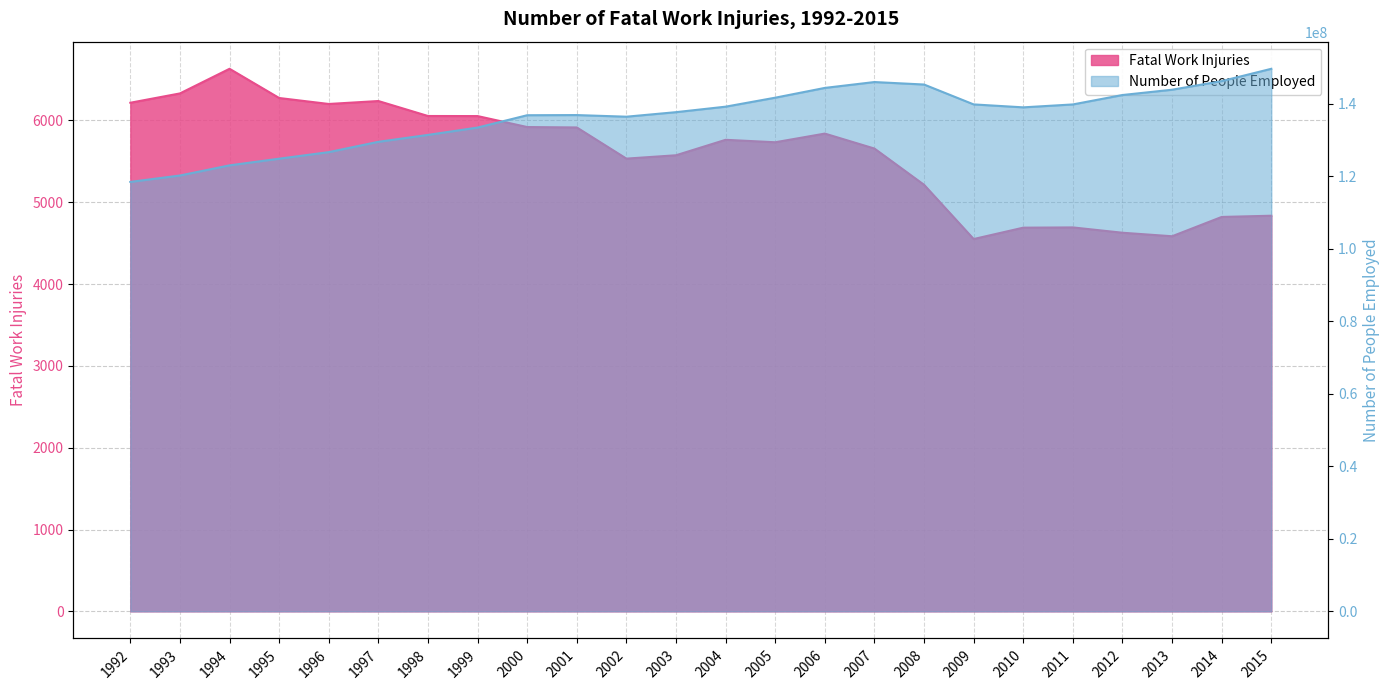

What is the sum of the Number of People Employed values at 1995 and 1994?

247960000